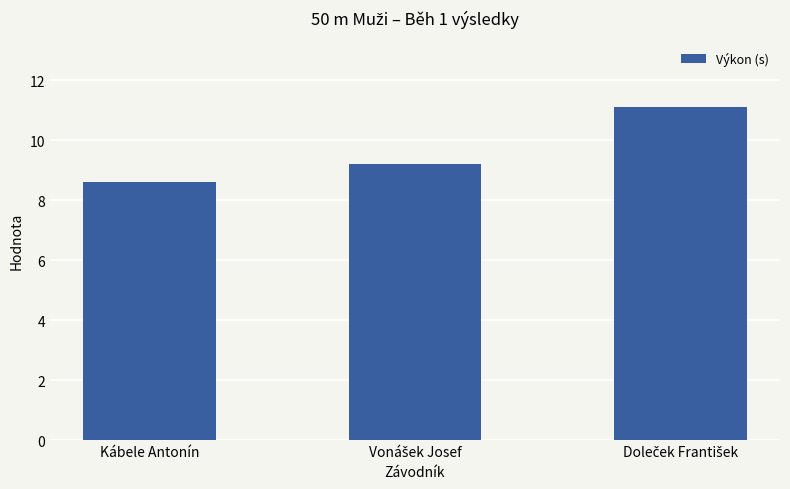

Reading left to right, list all the values displayed in this chart.

8.6	9.2	11.1